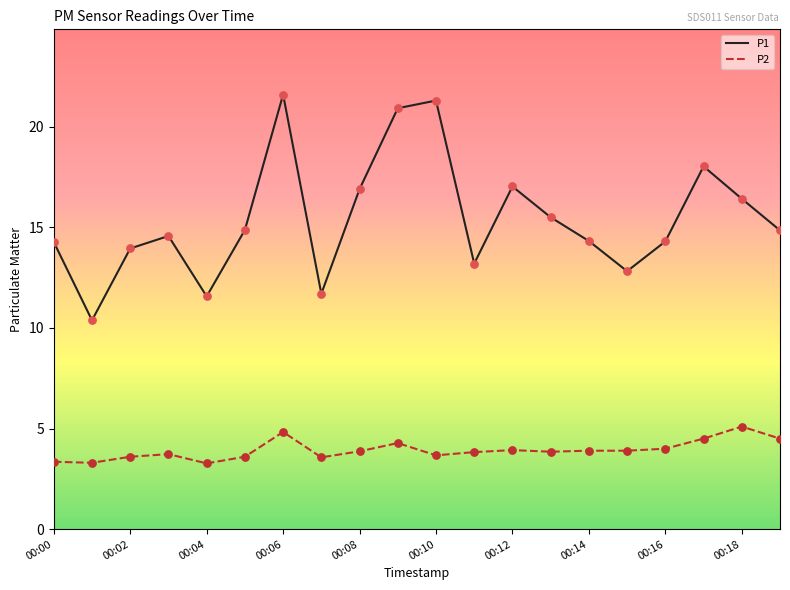

At how many categories does at least one series exceed 10?

20